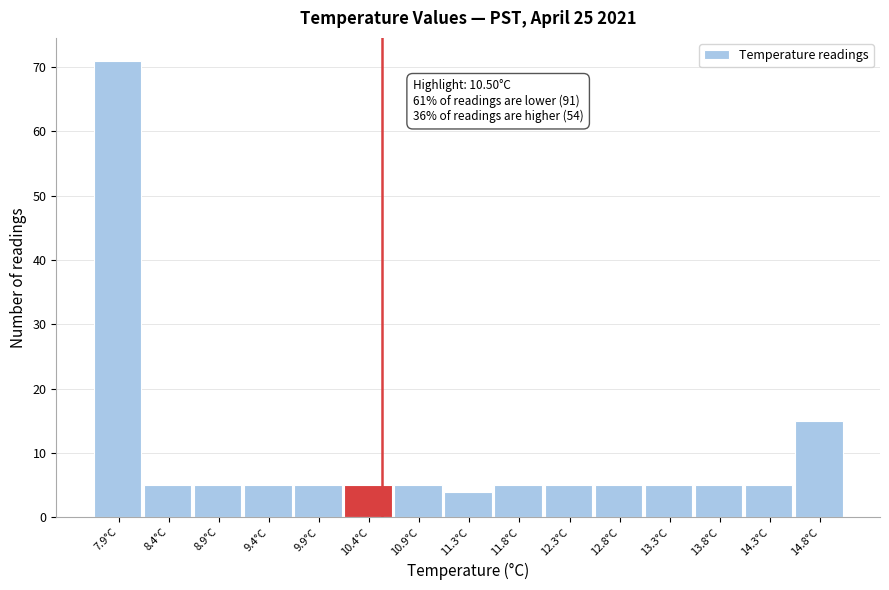

Which range on the x-axis has the tallest bar?

7.70 to 8.20